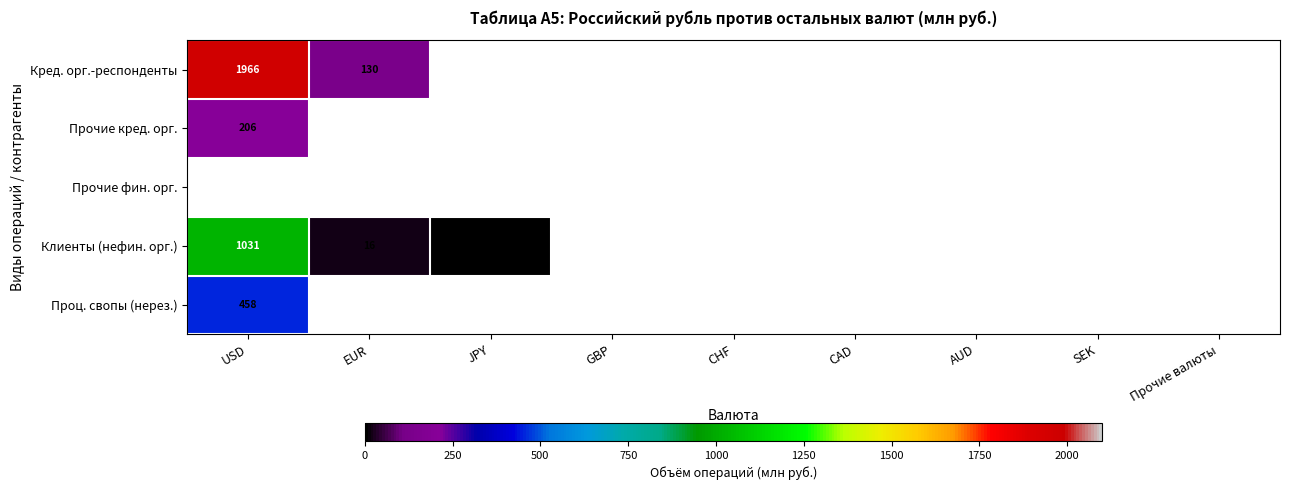

How many series are shown in this chart?

5